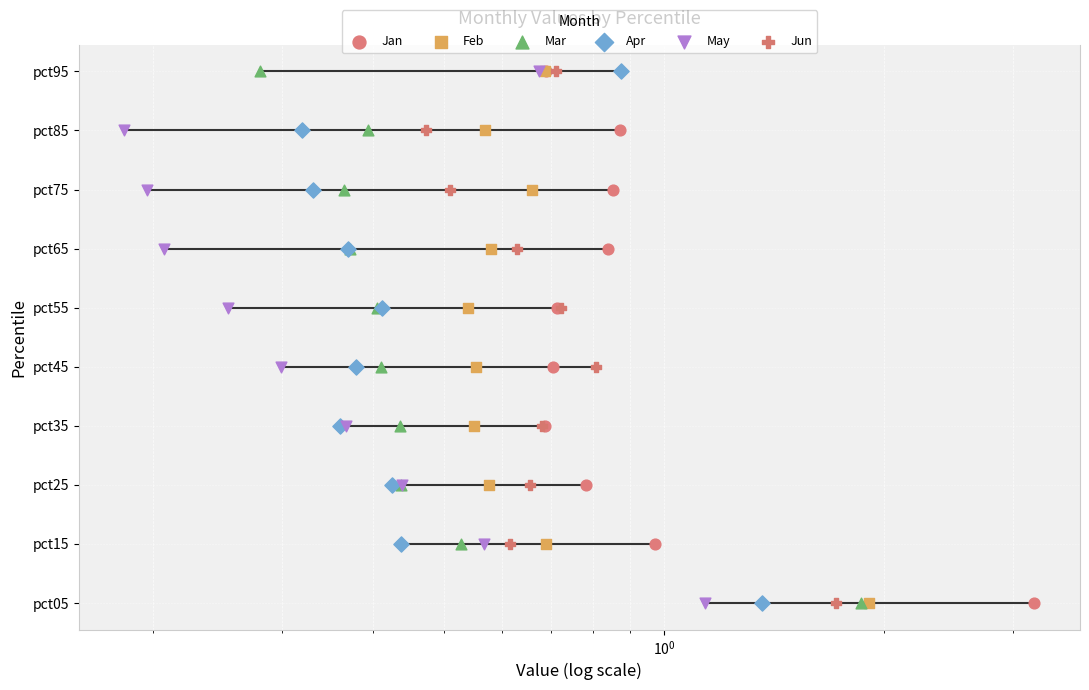

What are all the series names shown in the legend?

Jan, Feb, Mar, Apr, May, Jun